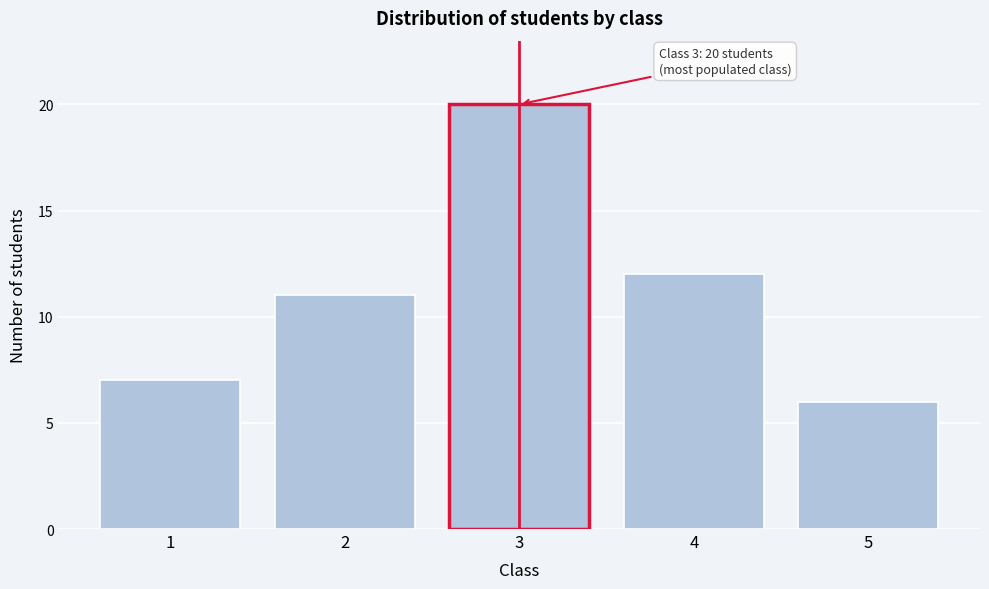

Reading right to left, transcribe all the data shown in this chart.

5=6	4=12	3=20	2=11	1=7